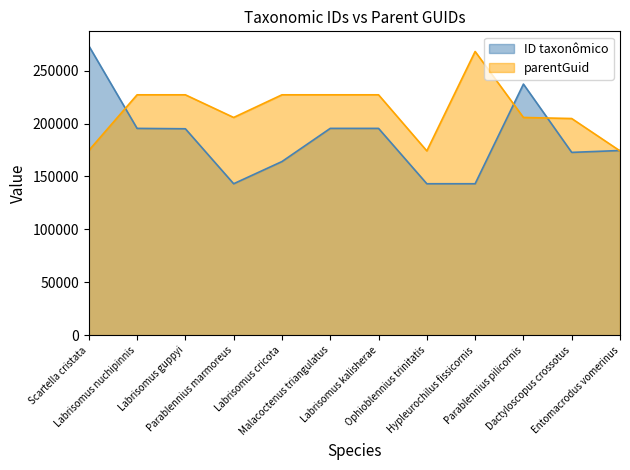

Which has a higher value, Labrisomus nuchipinnis or Dactyloscopus crossotus?

Labrisomus nuchipinnis